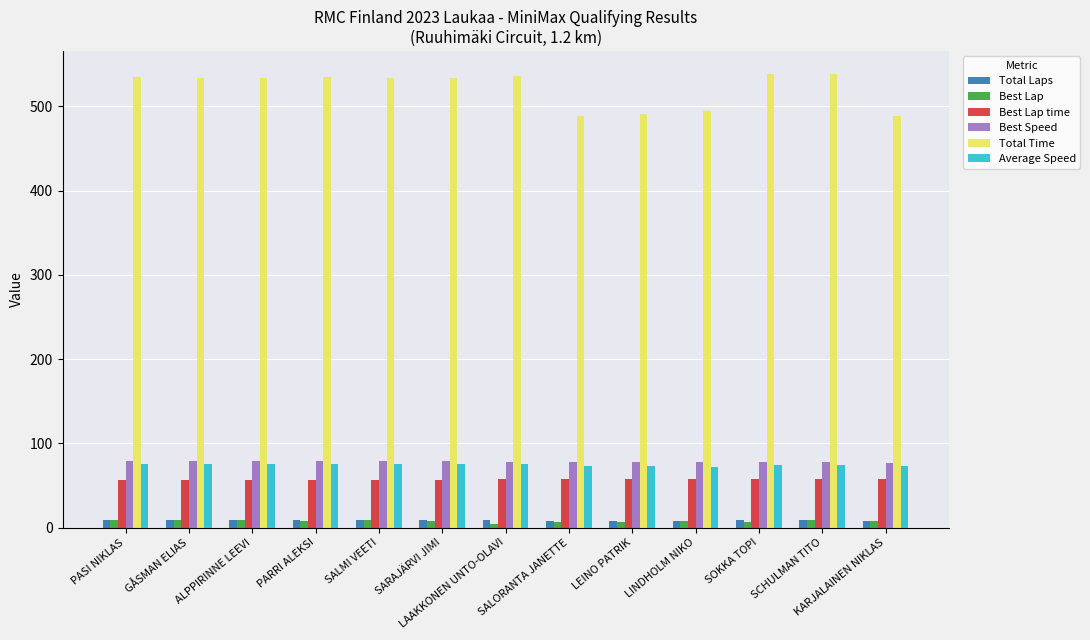

What is the sum of all Average Speed values?

966.5